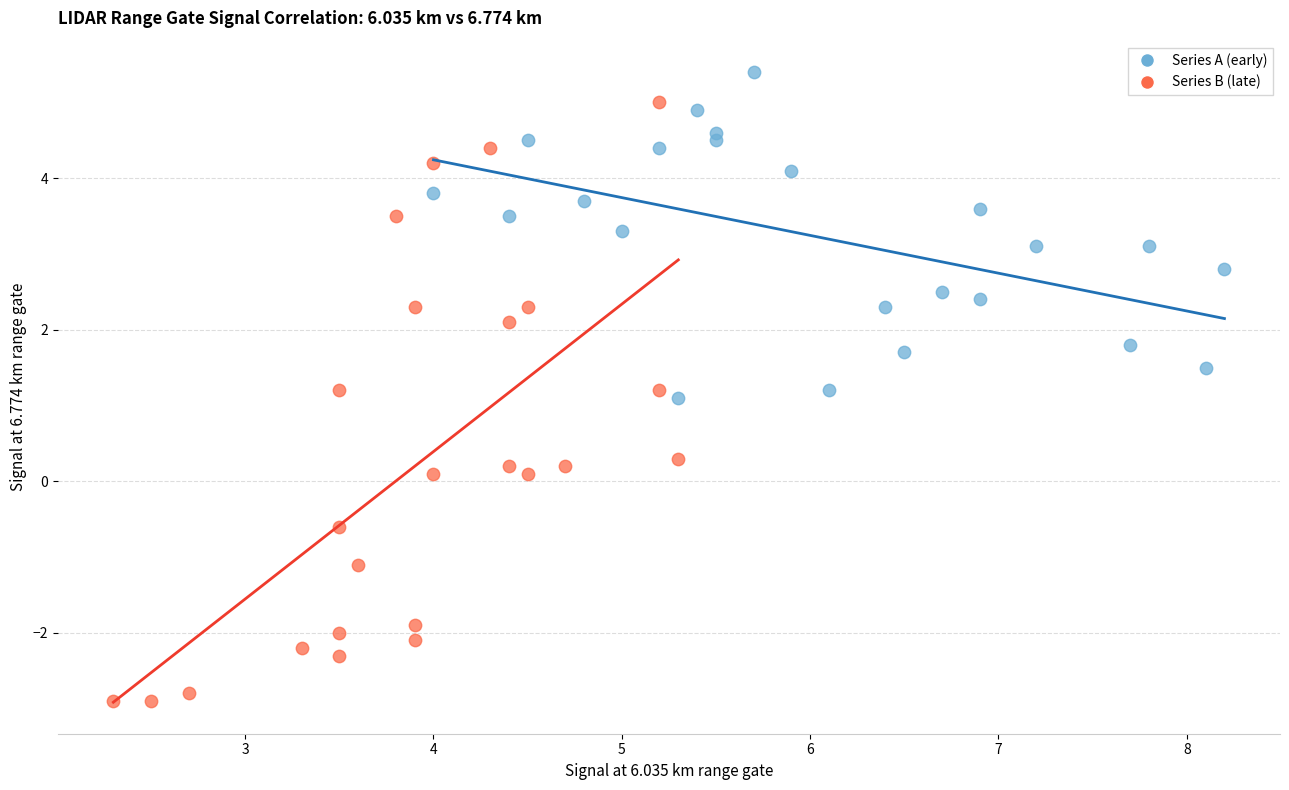

Which series reaches the maximum Y coordinate?

Series A (early)